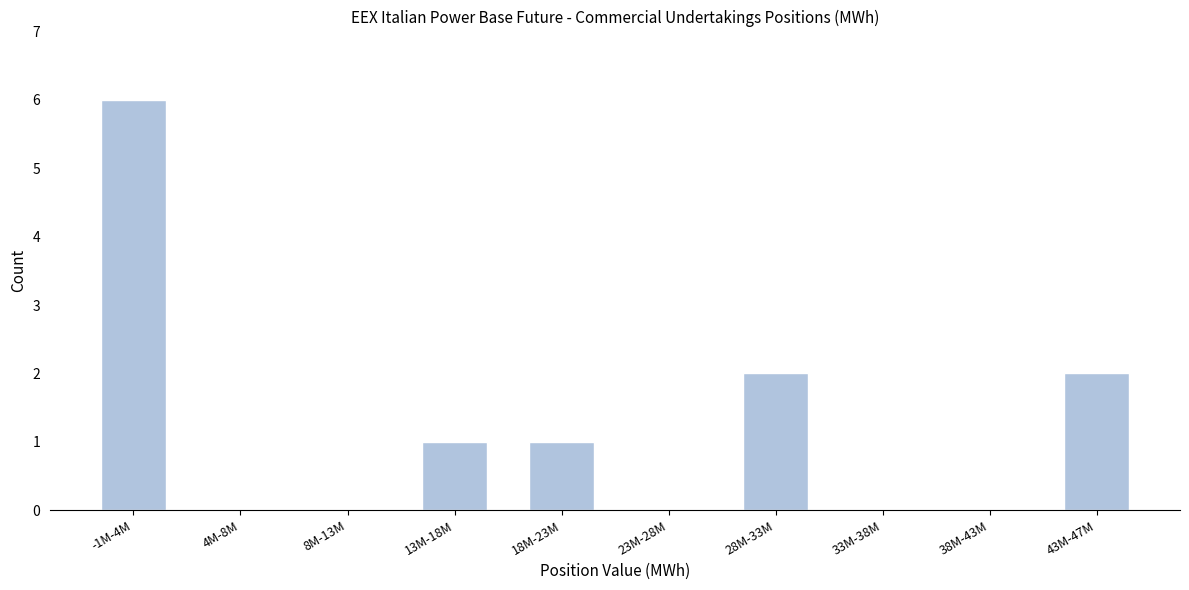

Reading left to right, list all the values displayed in this chart.

-1M-4M=6	4M-8M=0	8M-13M=0	13M-18M=1	18M-23M=1	23M-28M=0	28M-33M=2	33M-38M=0	38M-43M=0	43M-47M=2